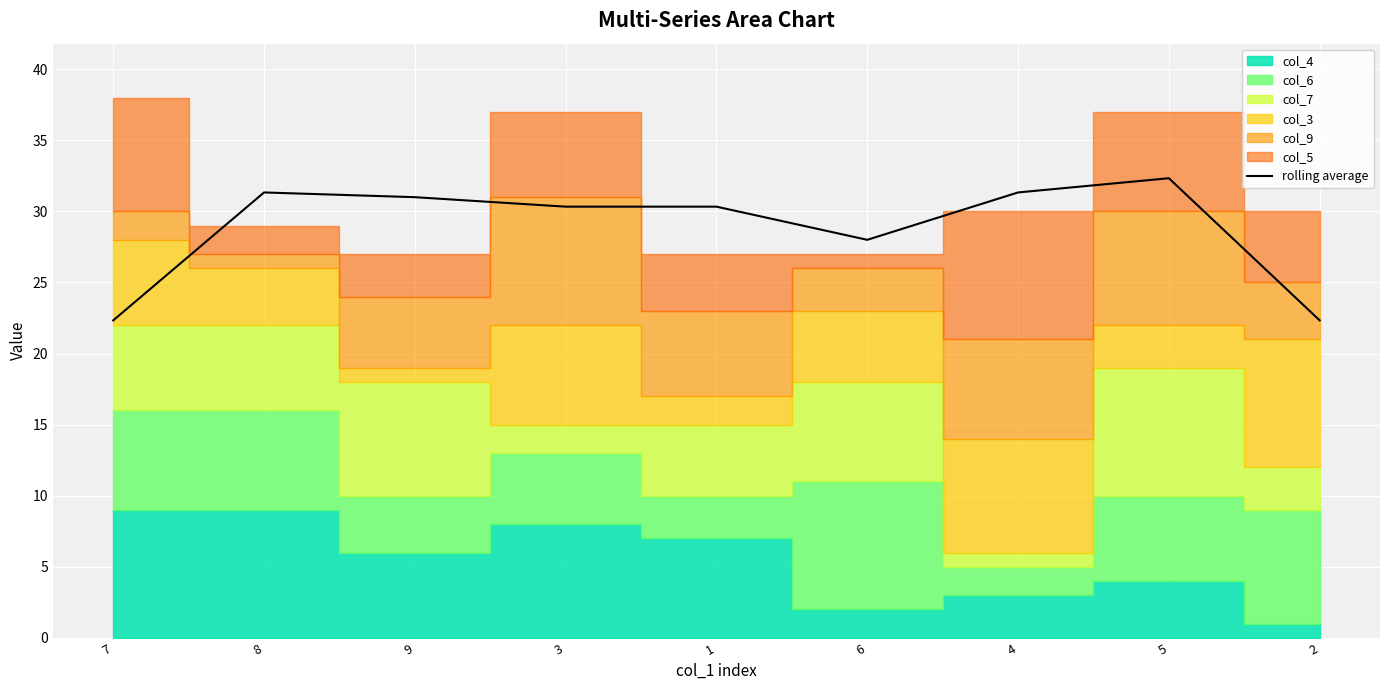

Reading left to right, transcribe all the data shown in this chart.

7=22.3	8=31.3	9=31.0	3=30.3	1=30.3	6=28.0	4=31.3	5=32.3	2=22.3